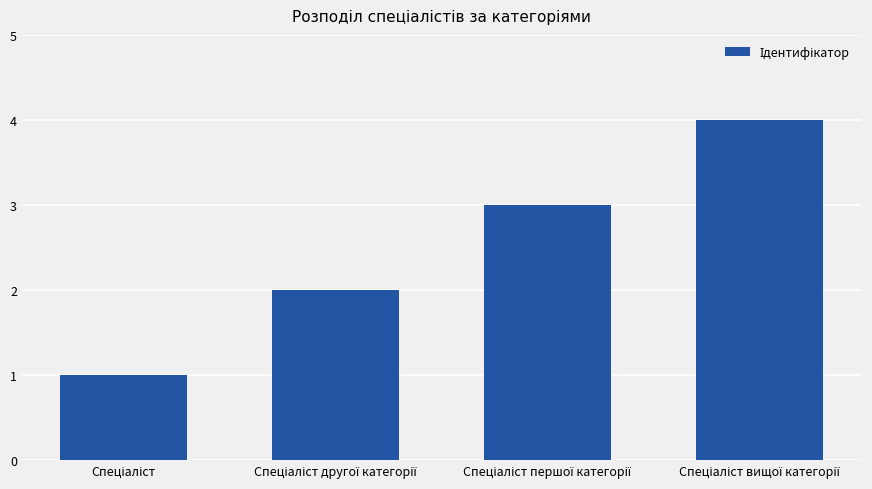

What is the sum of all values?

10